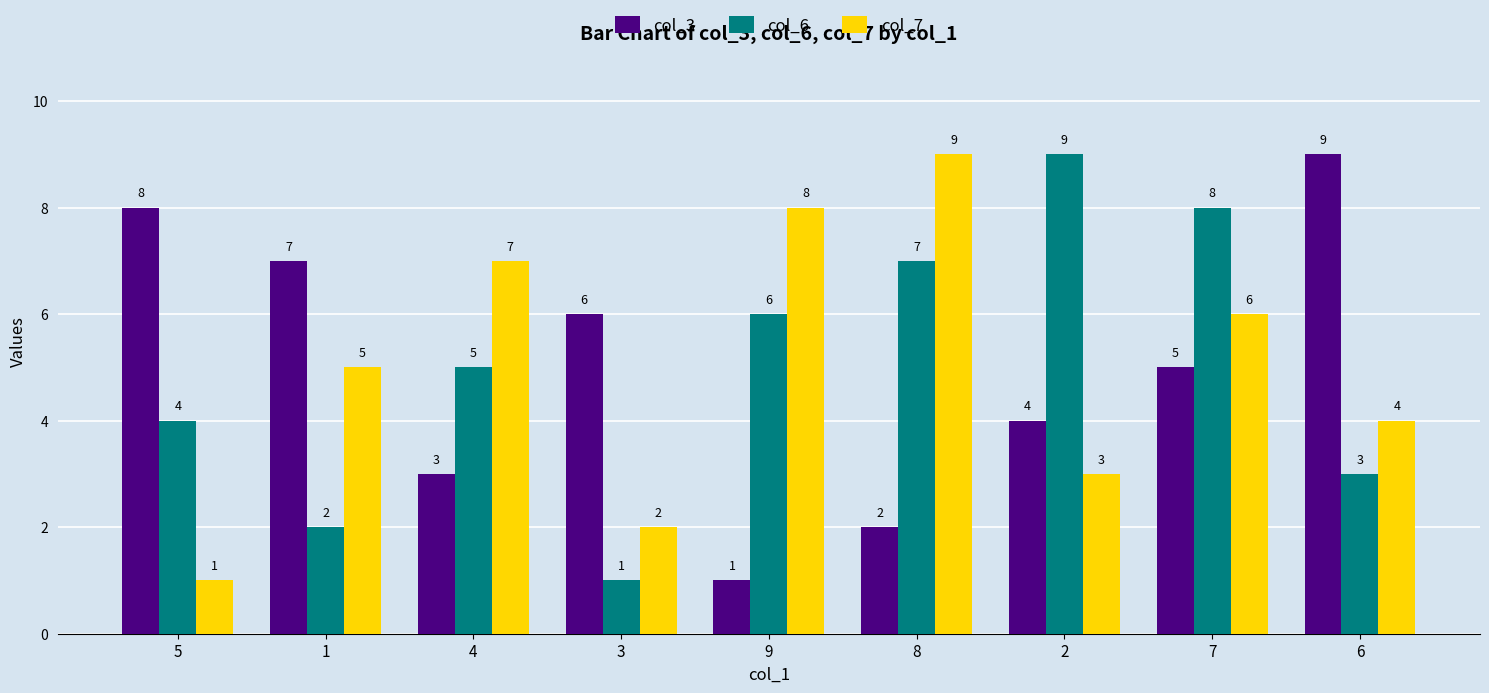

What is the label of the 2nd bar from the right?

7